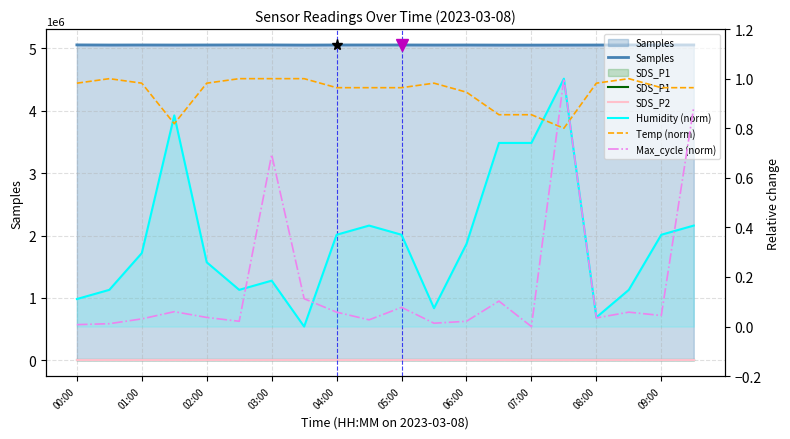

Does the chart display data point markers on the line(s)?

No